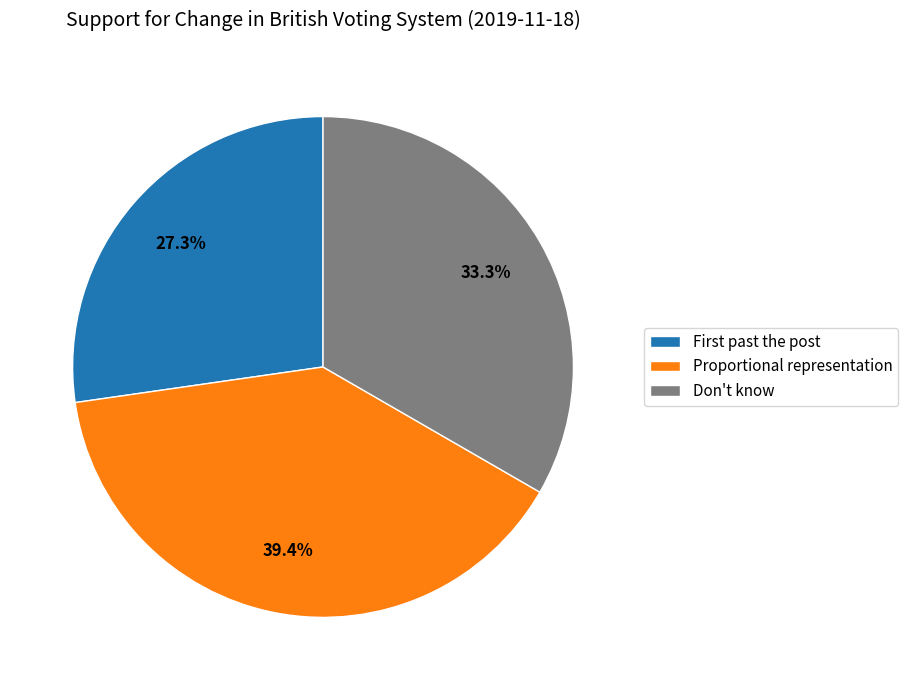

What portion of the pie excludes Proportional representation?

60.6%